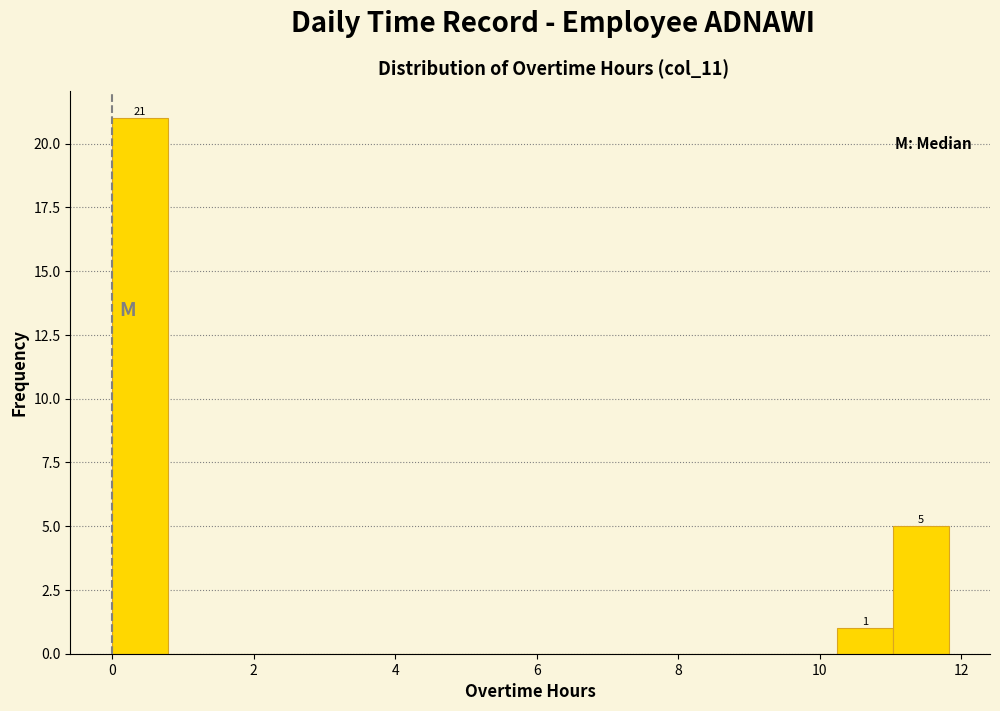

Around what value on the x-axis is the tallest bar? Give the approximate position of its centre, as read against the axis.

0.4